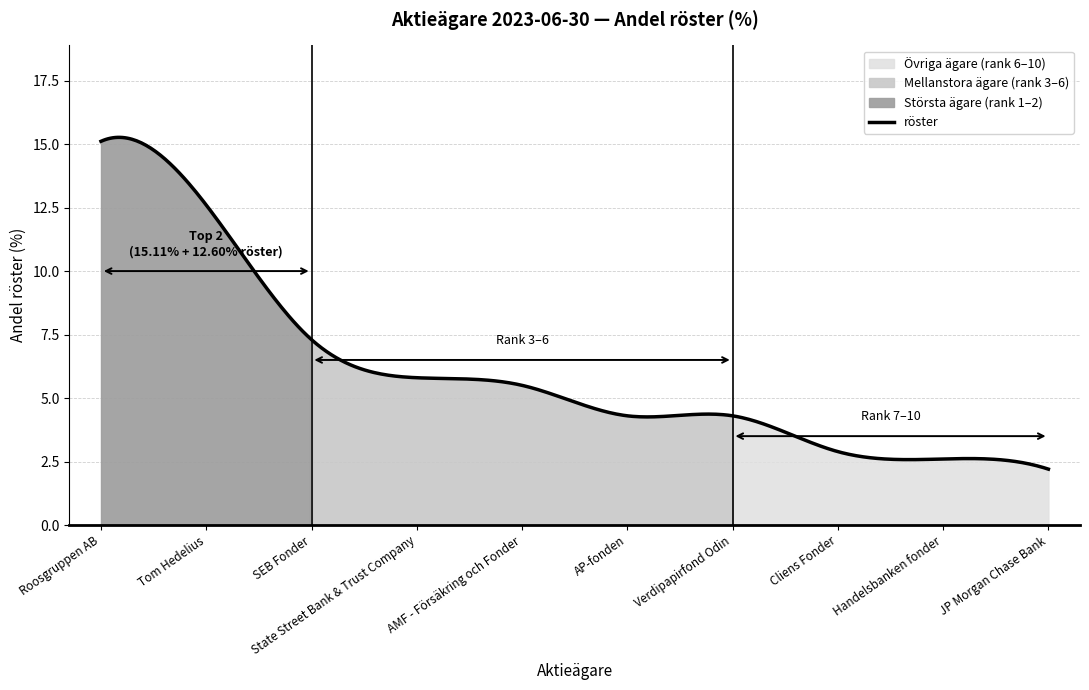

Where is the data nearest to the value 8?

SEB Fonder